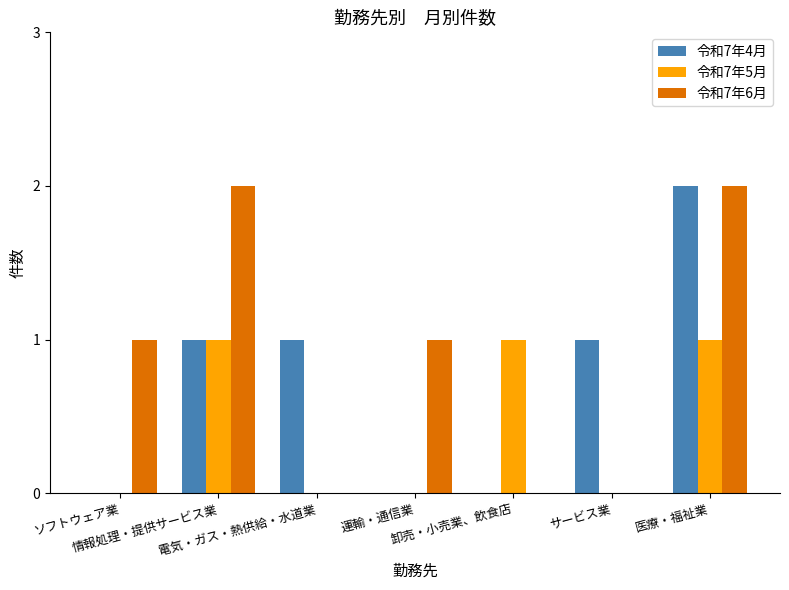

What is the sum of all 令和7年5月 values?

3